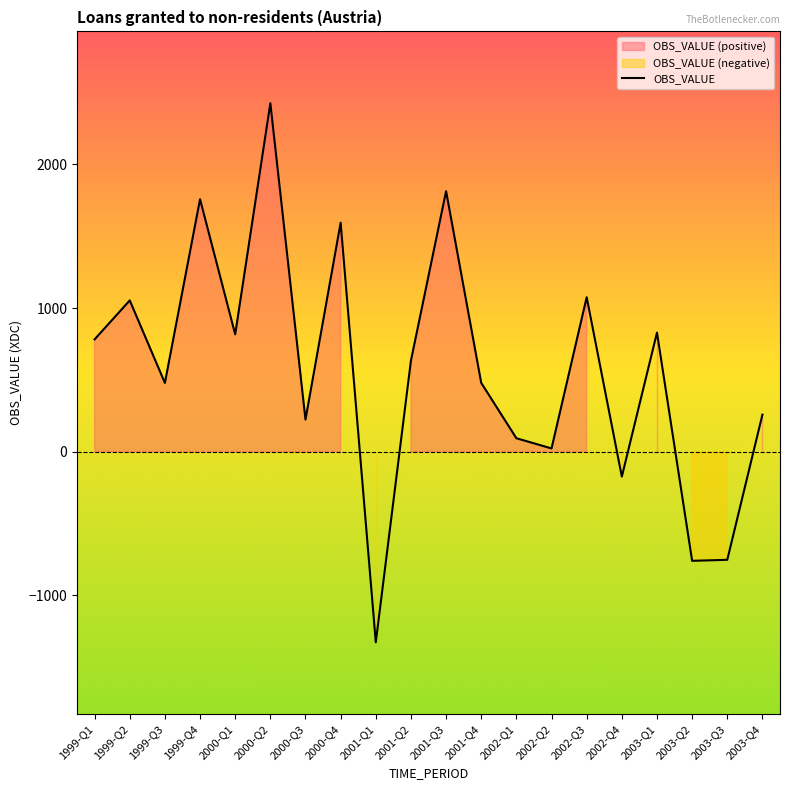

Reading left to right, list all the values displayed in this chart.

782	1053	479	1757	817	2425	224	1594	-1326	634	1813	479	94	23	1075	-173	829	-759	-752	258